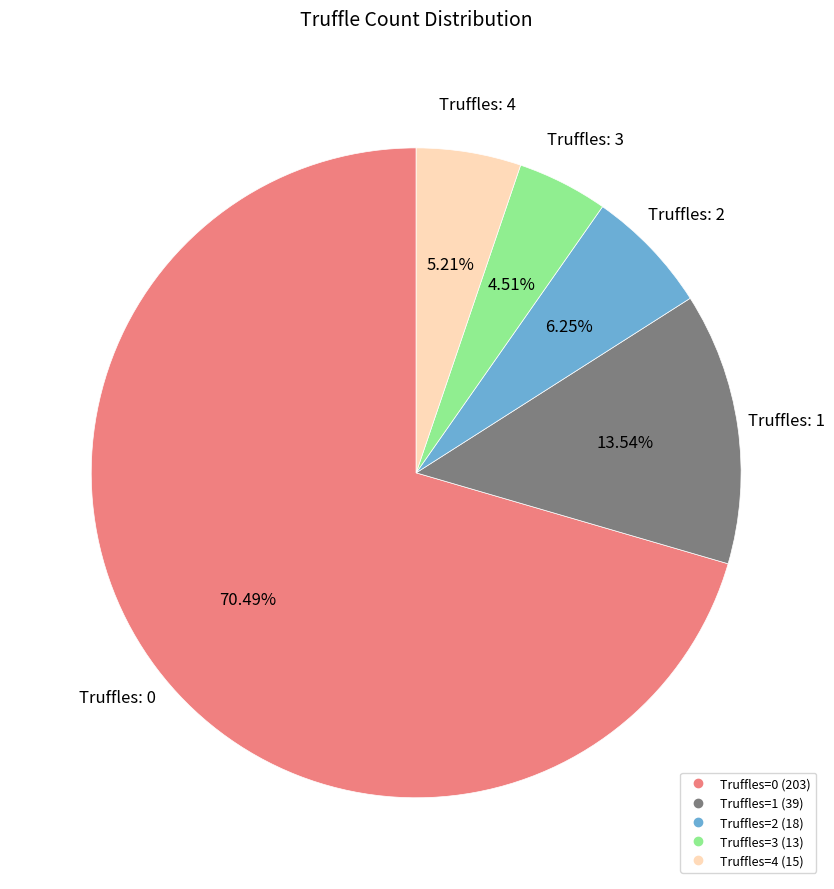

Is there a majority slice in this chart?

Yes